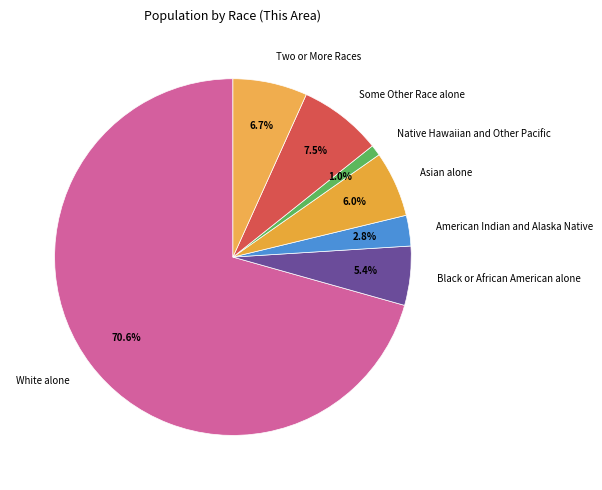

To the nearest percent, what percentage of the pie is Native Hawaiian and Other Pacific?

1%